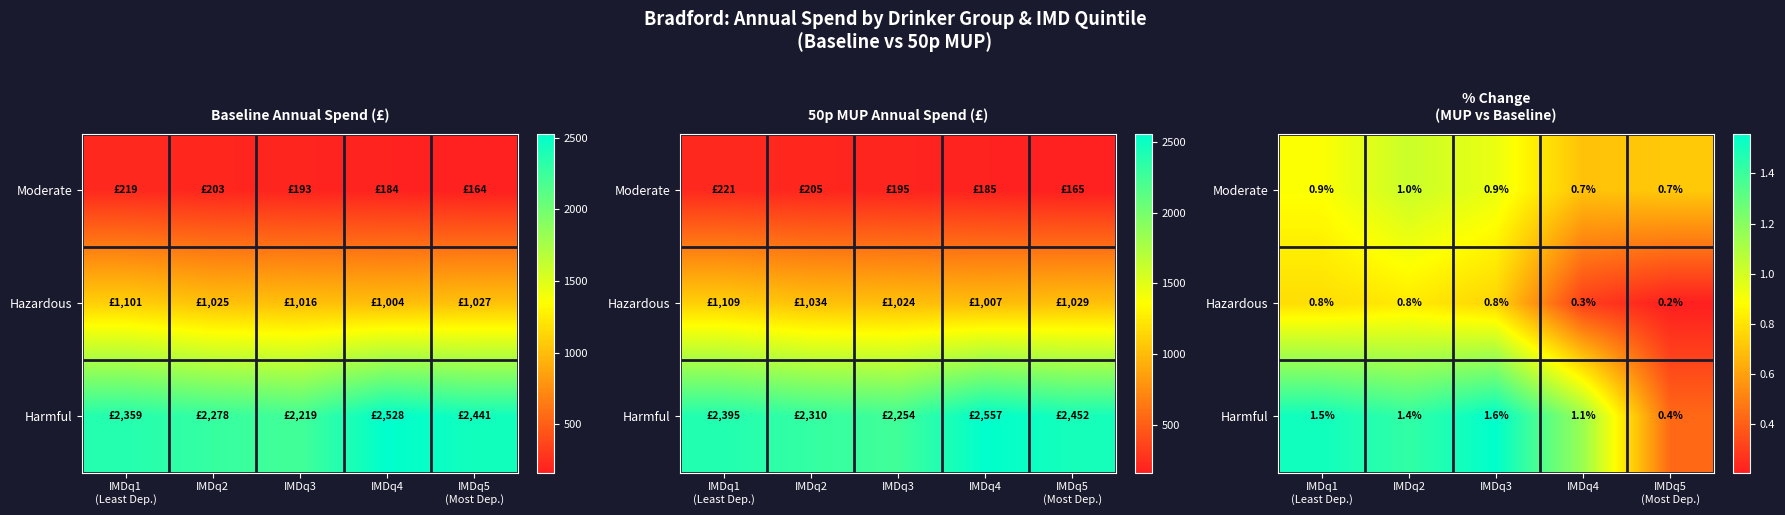

Between IMDq4 and IMDq1
(Least Dep.), which is larger?

IMDq1
(Least Dep.)